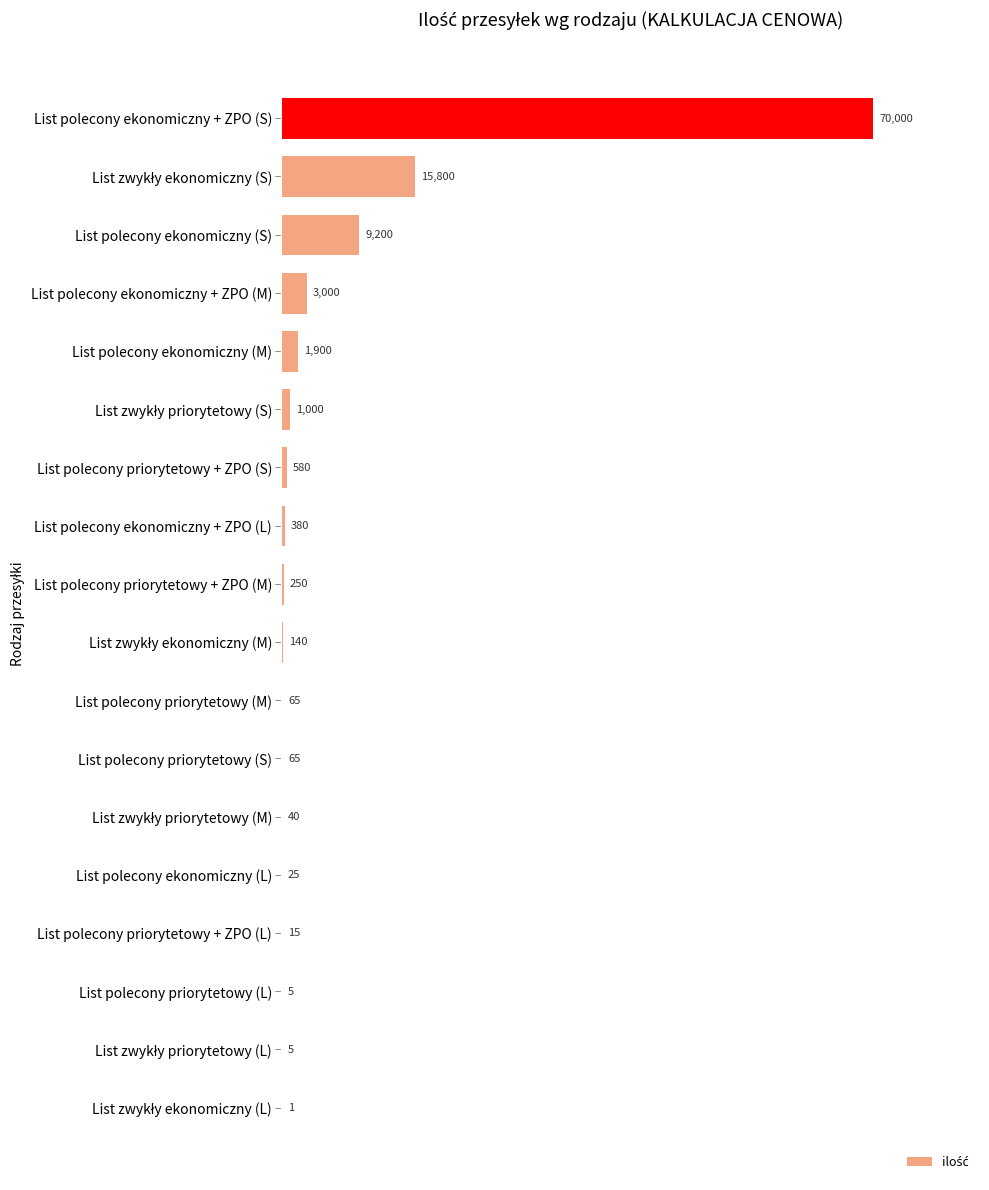

How many series are shown in this chart?

1